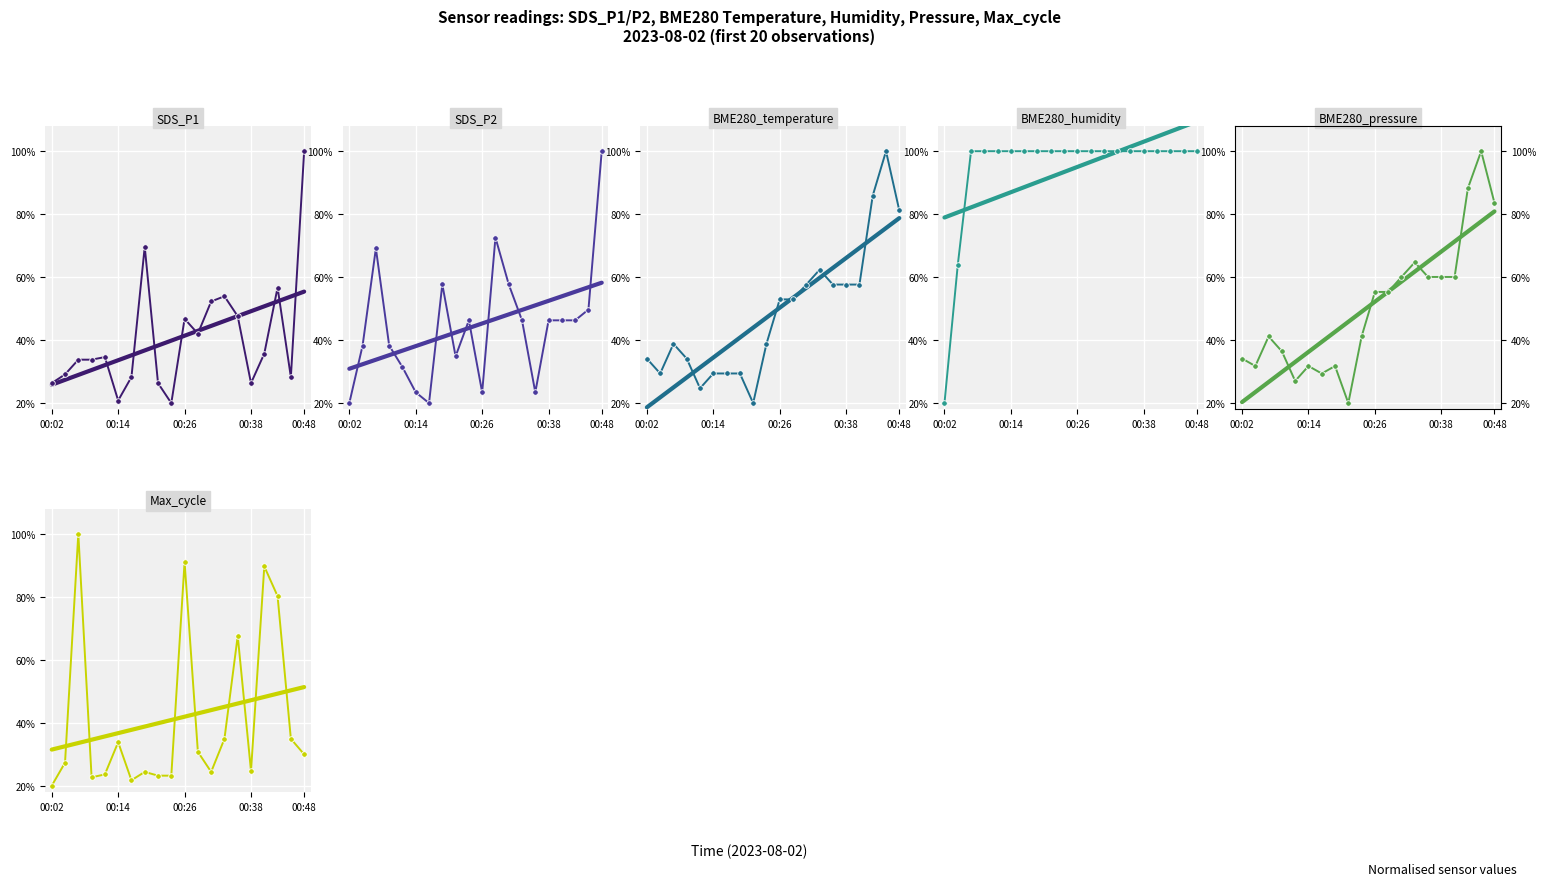

Where is the first local minimum for SDS_P2?

00:16